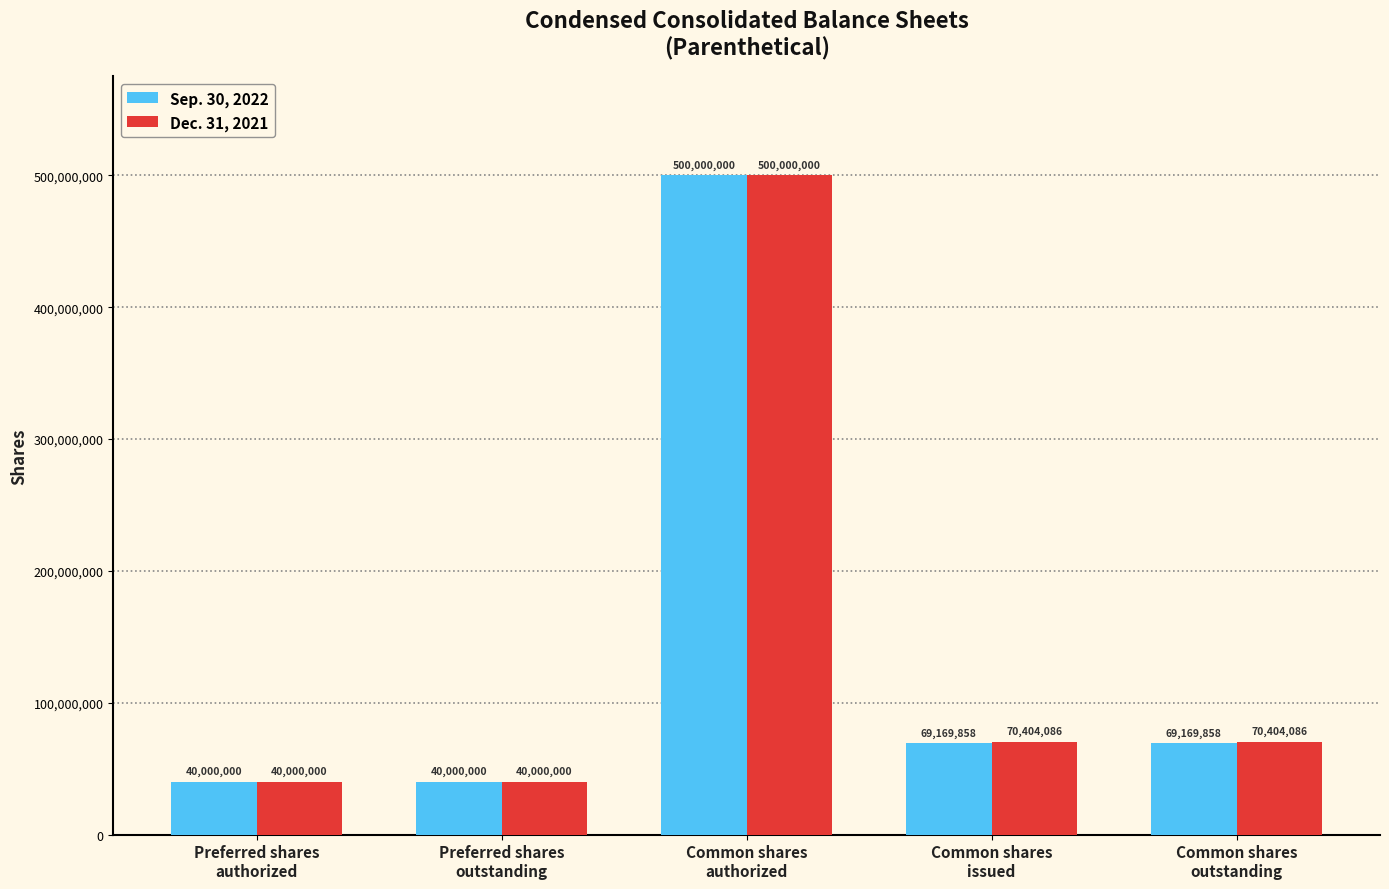

What is the value of the Sep. 30, 2022 bar at the 3rd from the left?

500000000